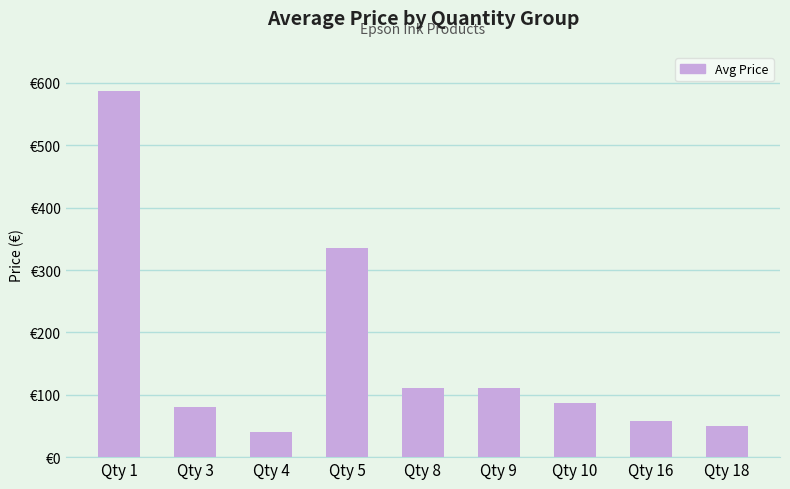

Reading right to left, transcribe all the data shown in this chart.

50.0	58.8	86.2	111.2	111.2	335.8	40.1	79.9	586.5